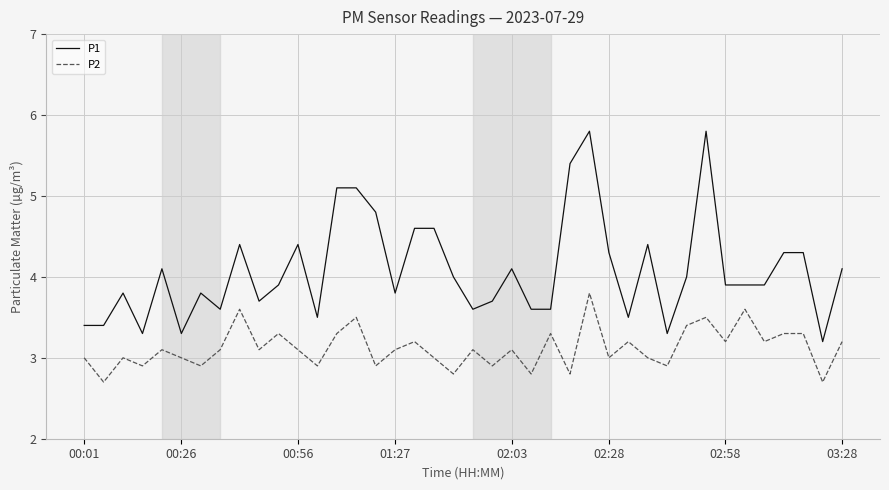

Does the chart have visible grid lines?

Yes